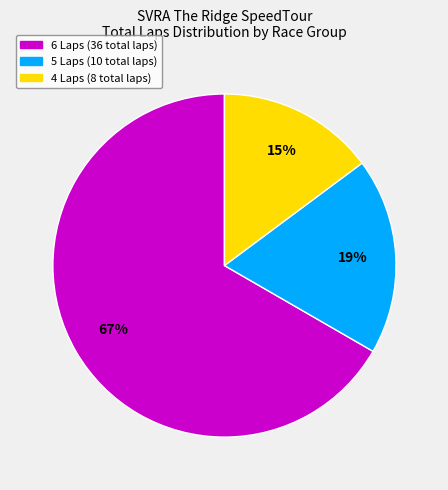

How many slices are in this pie chart?

3